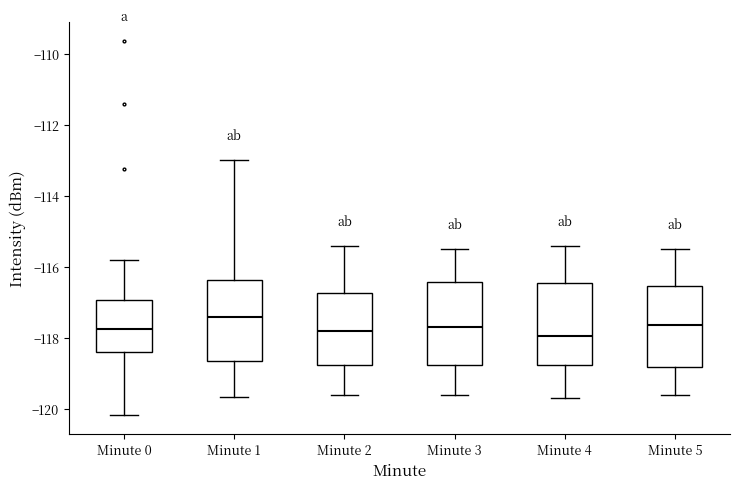

Reading left to right, transcribe this box plot: for each box, give where its median line is, the range the box spans, and where its two whiskers end, as read against the y-axis. The values are not printed on the chart, so give them approximately, as read against the axis.

Minute 0: median -117.8, box -118.4 to -117.0, whiskers -120.2 to -115.8
Minute 1: median -117.4, box -118.6 to -116.4, whiskers -119.6 to -113.0
Minute 2: median -117.8, box -118.8 to -116.8, whiskers -119.6 to -115.4
Minute 3: median -117.6, box -118.8 to -116.4, whiskers -119.6 to -115.4
Minute 4: median -118.0, box -118.8 to -116.4, whiskers -119.6 to -115.4
Minute 5: median -117.6, box -118.8 to -116.6, whiskers -119.6 to -115.4